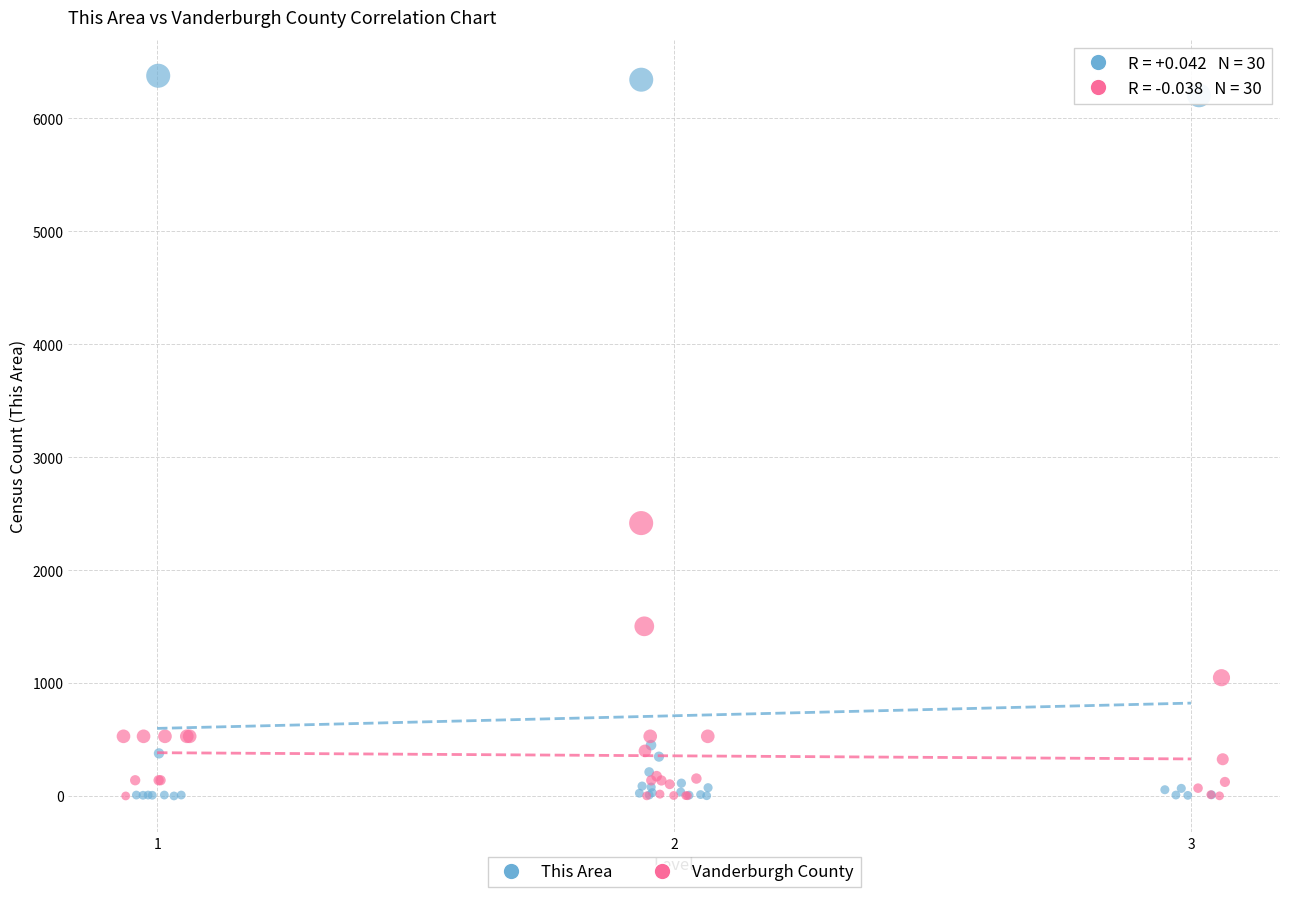

Which series contains the highest Y value?

This Area